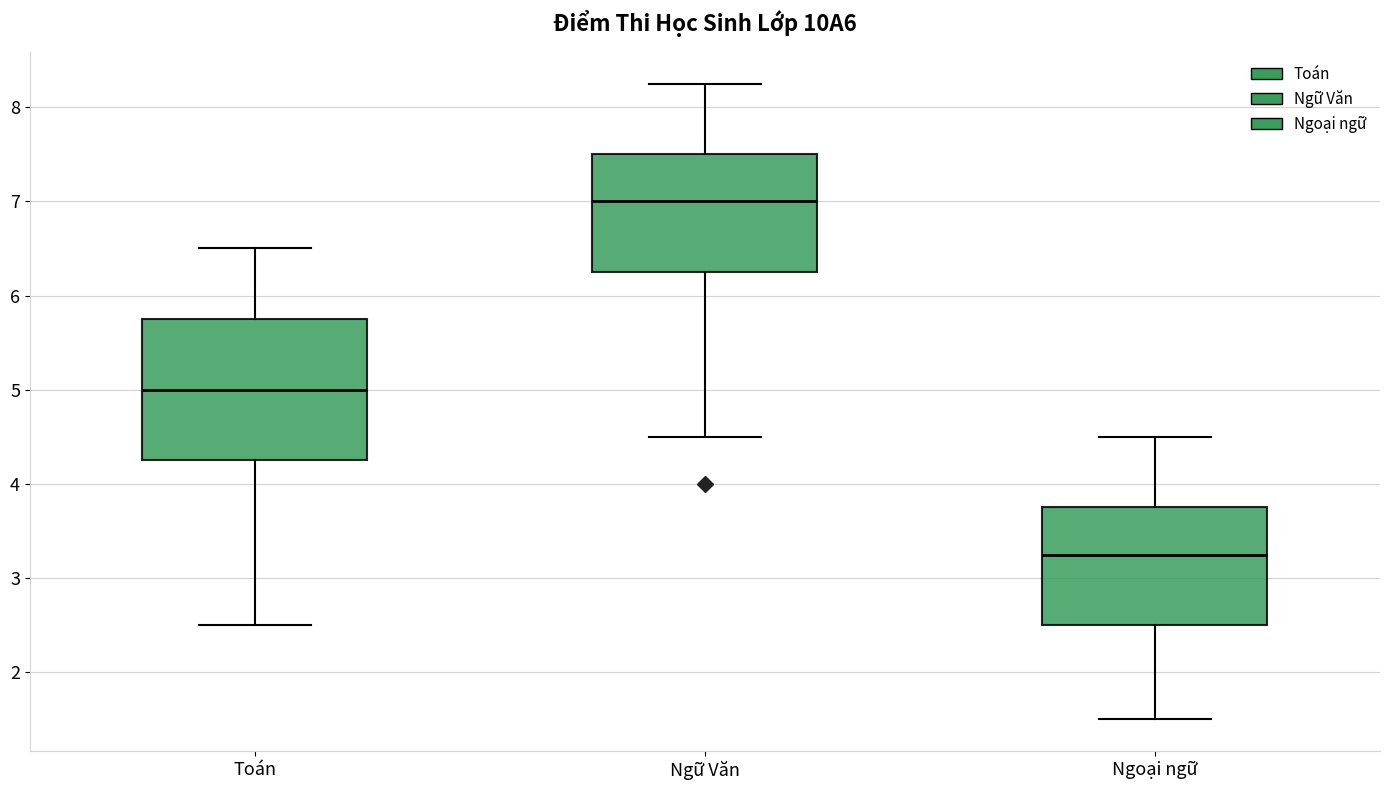

Where does the lower whisker of the box for Ngữ Văn end on the y-axis? The values are not printed on the chart, so give them approximately, as read against the axis.

4.5